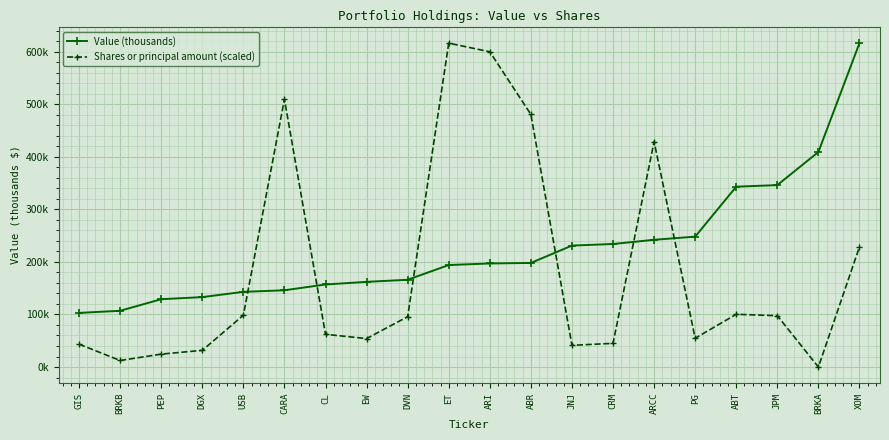

Reading left to right, list all the values displayed in this chart.

Value (thousands): 103000.0	107000.0	129000.0	133000.0	143000.0	146000.0	157000.0	162000.0	166000.0	194000.0	197000.0	198000.0	231000.0	234000.0	242000.0	248000.0	343000.0	346000.0	409000.0	616000.0
Shares or principal amount (scaled): 43501.0	12447.0	24576.5	31752.6	98496.5	509311.3	62235.1	54138.1	95765.8	616000.0	599583.9	480448.2	41278.4	45088.7	428659.8	54773.2	100306.4	97639.2	31.8	228364.5